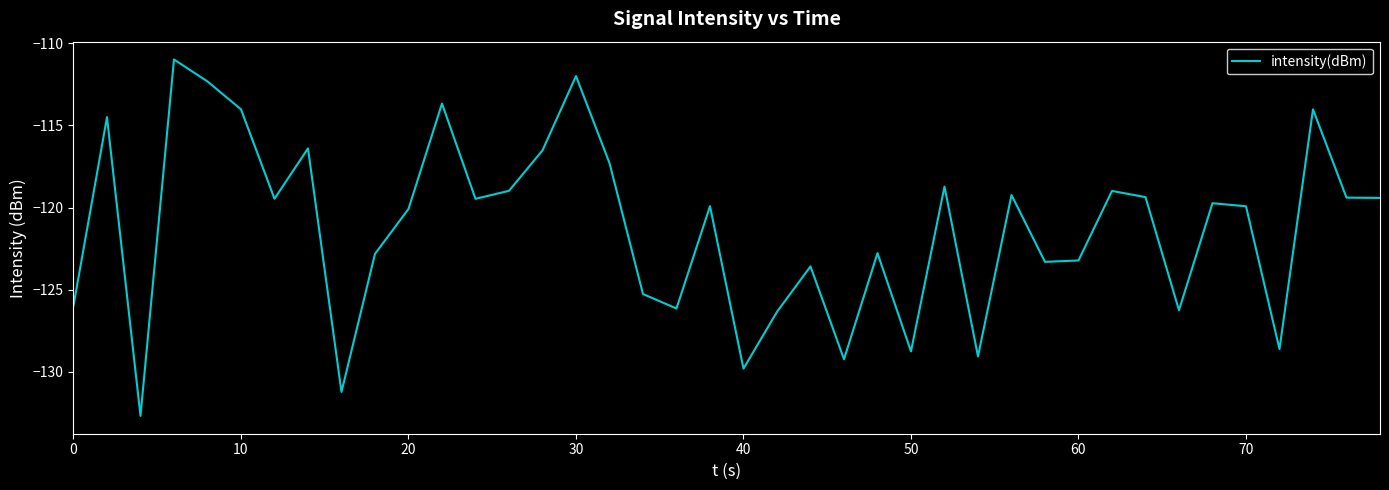

What is the difference between the maximum and minimum values?

21.7